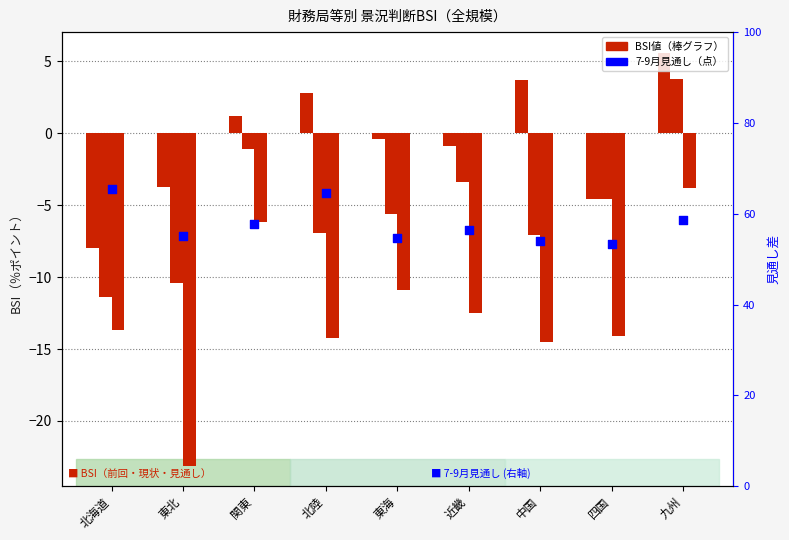

At how many categories does at least one series exceed 20?

9